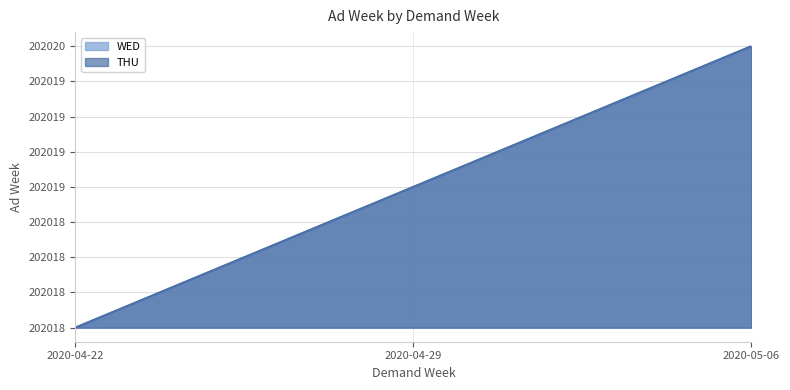

Does the chart display data point markers on the line(s)?

No